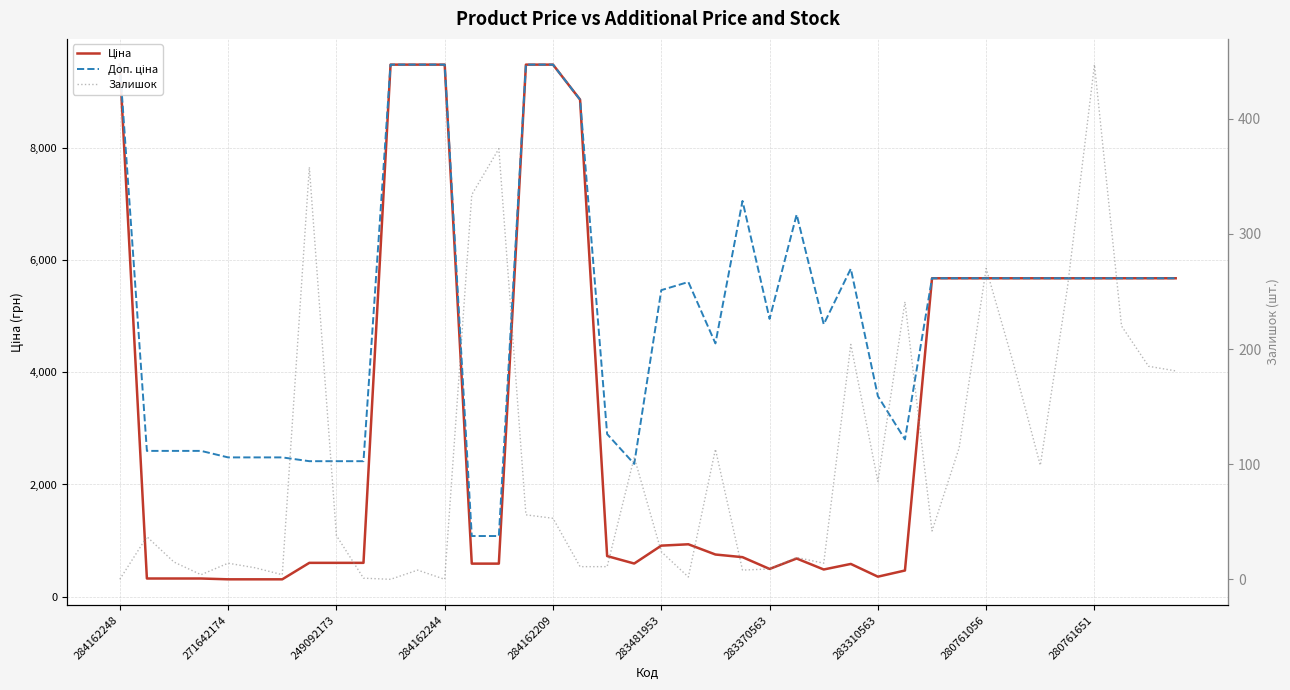

What is the difference between the second highest and minimum values in the Залишок series?

374.0